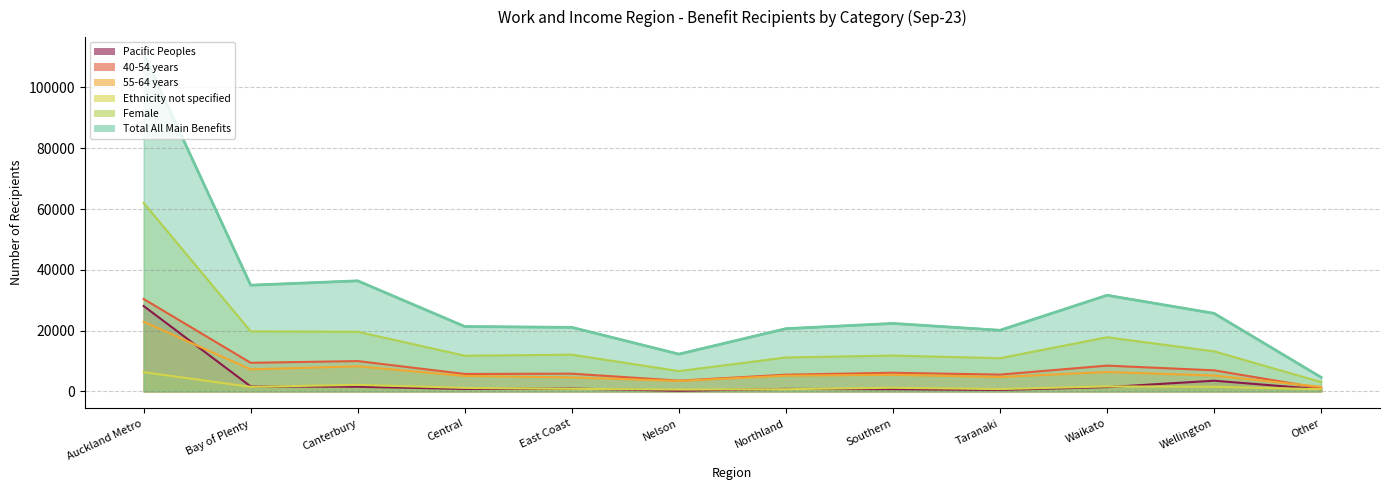

At which category is the sum across all series the highest?

Auckland Metro